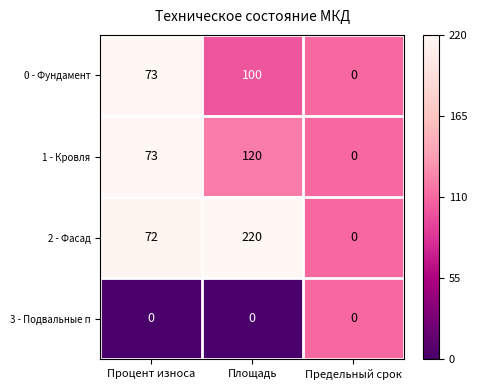

Reading right to left, transcribe all the data shown in this chart.

0 - Фундамент: 0	100	73
1 - Кровля: 0	120	73
2 - Фасад: 0	220	72
3 - Подвальные п: 0	0	0